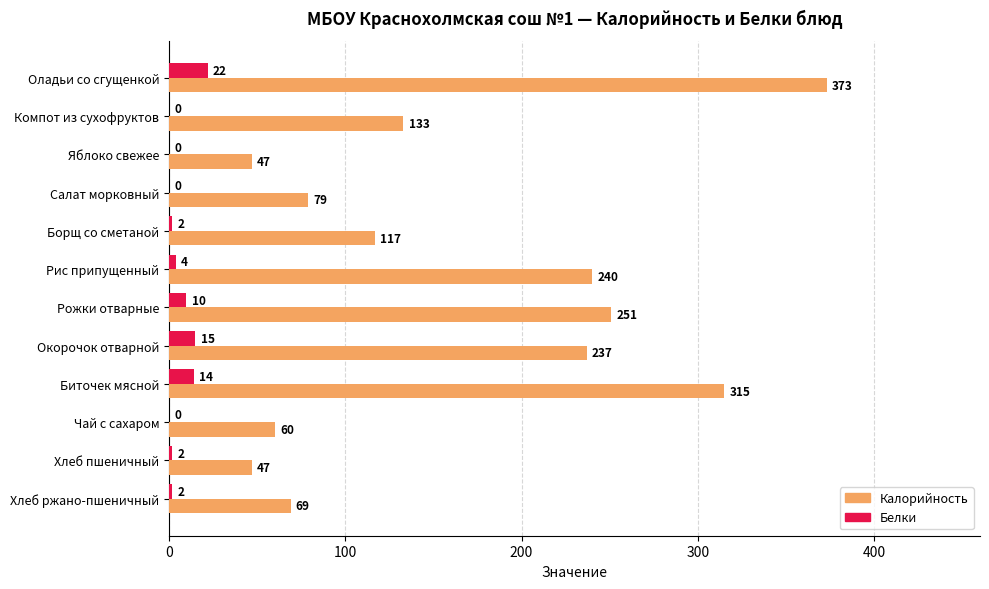

The Белки series shows 15 at Окорочок отварной. True or false?

True